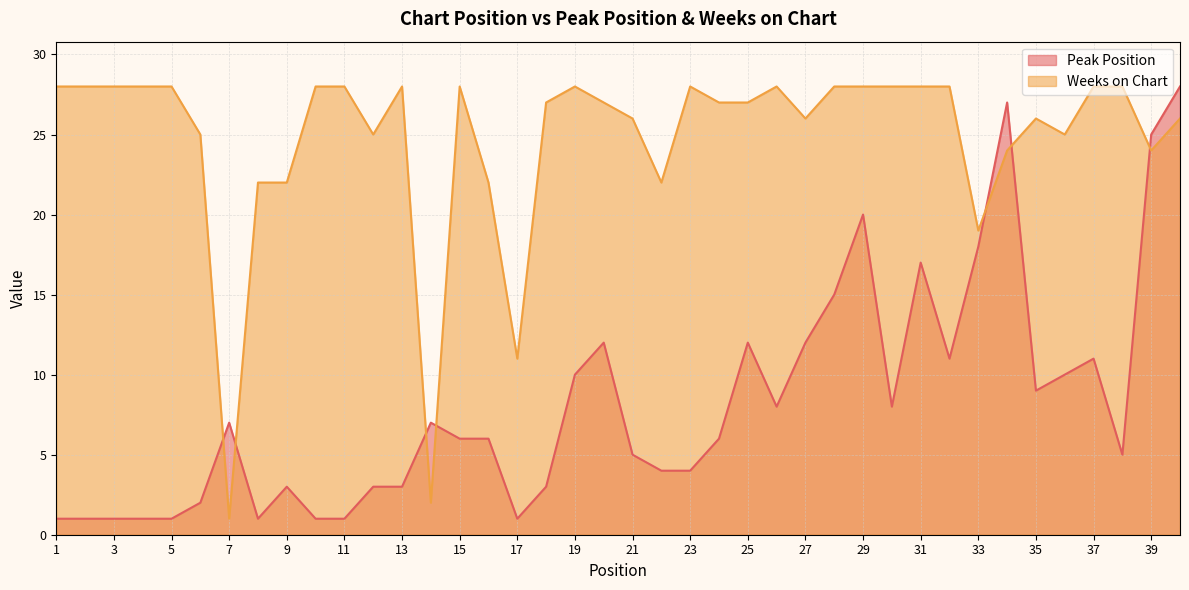

What is the value of the Weeks on Chart point at the 10th from the left?

28